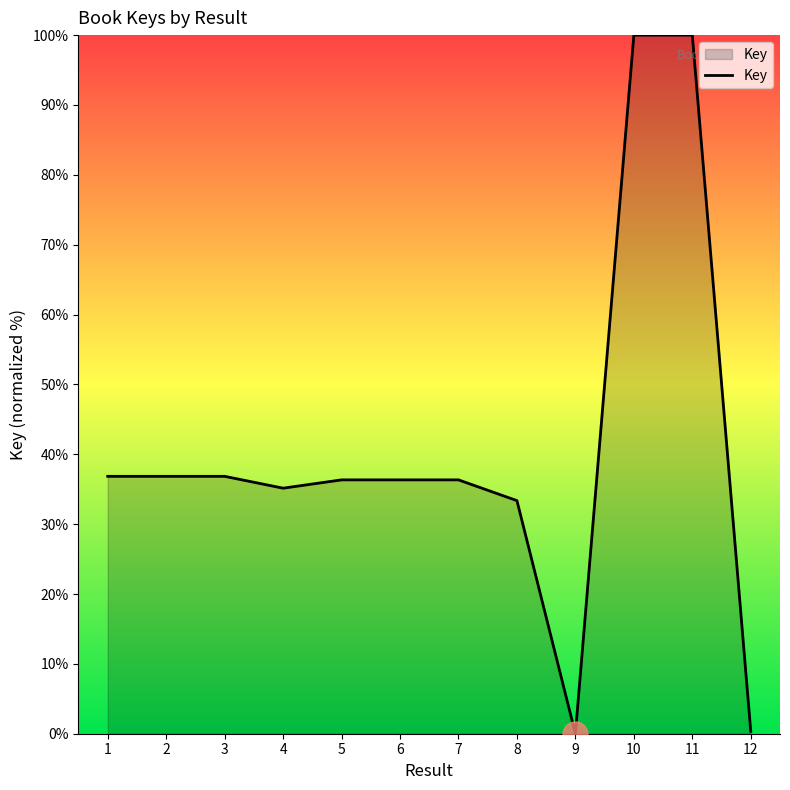

What is the difference between the values at 1 and 8?

3.5